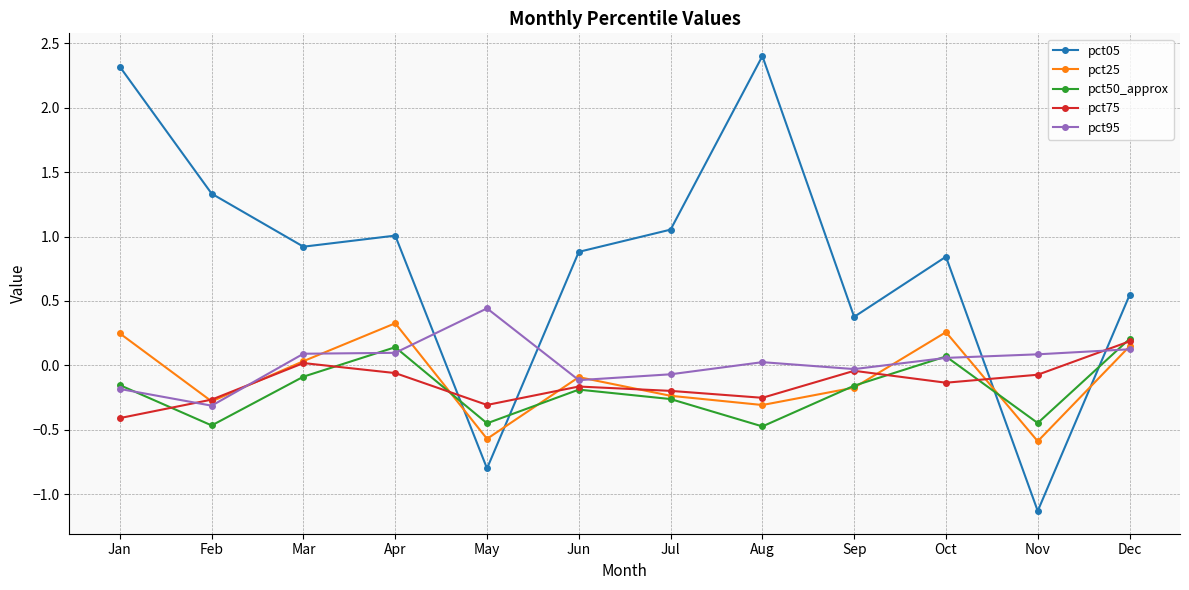

True or false: pct05 and pct95 intersect in this chart.

True